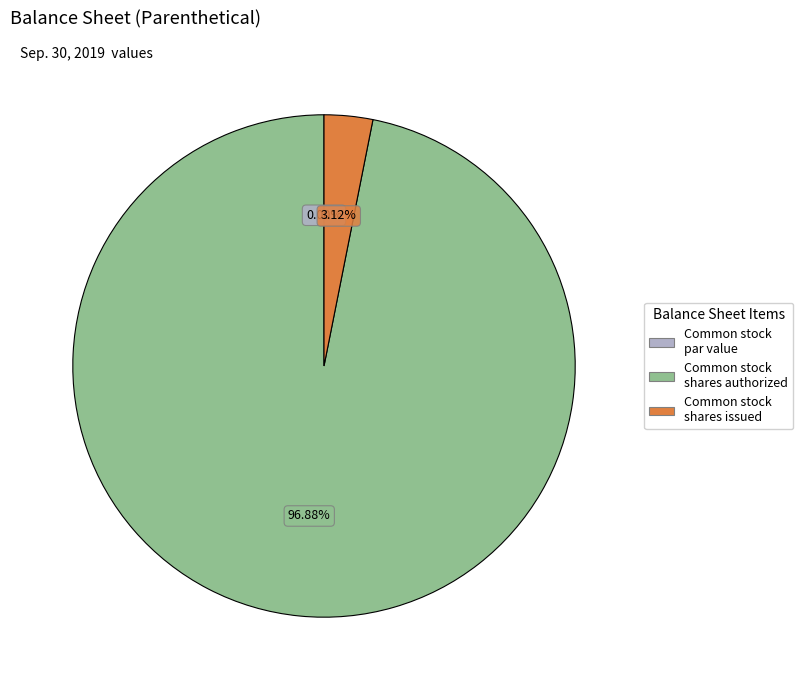

Between Common stock shares authorized and Common stock par value, which is larger?

Common stock shares authorized